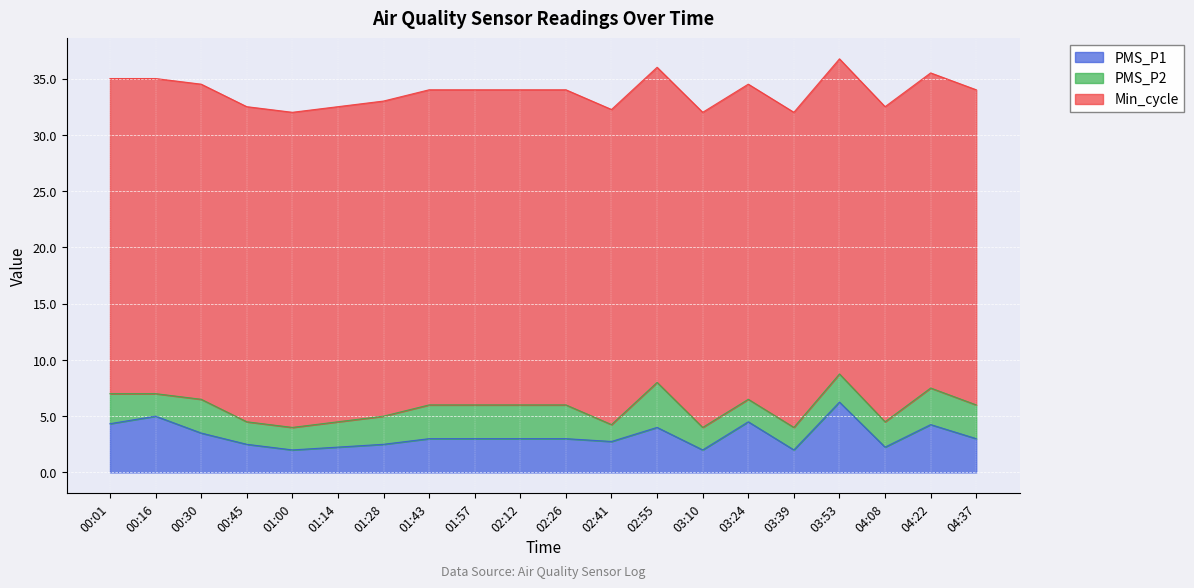

What is the label of the 11th point from the left?

02:26